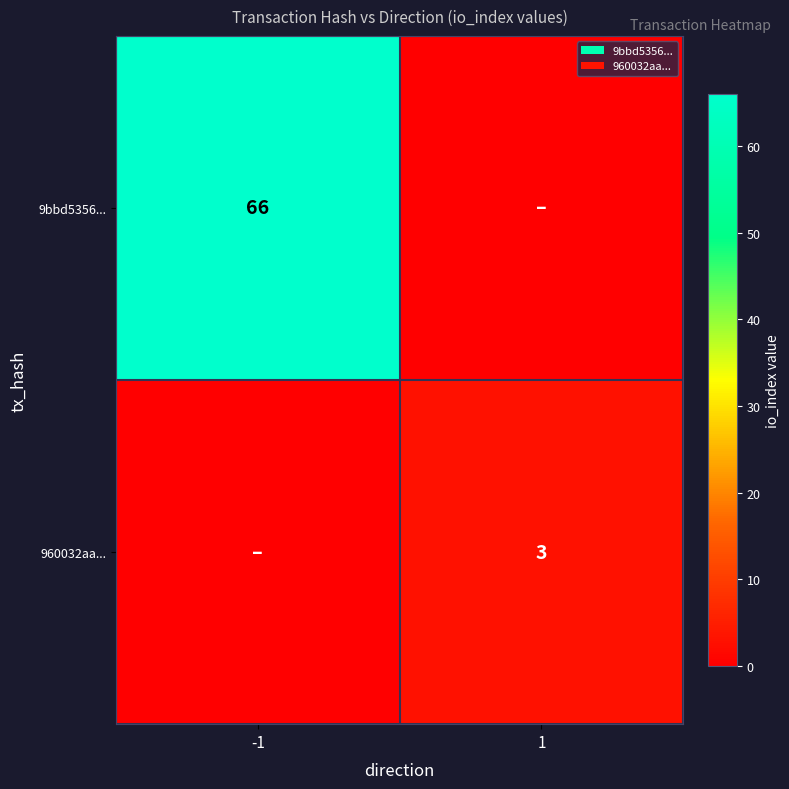

True or false: 9bbd5356... has a value of 66 at -1.

True